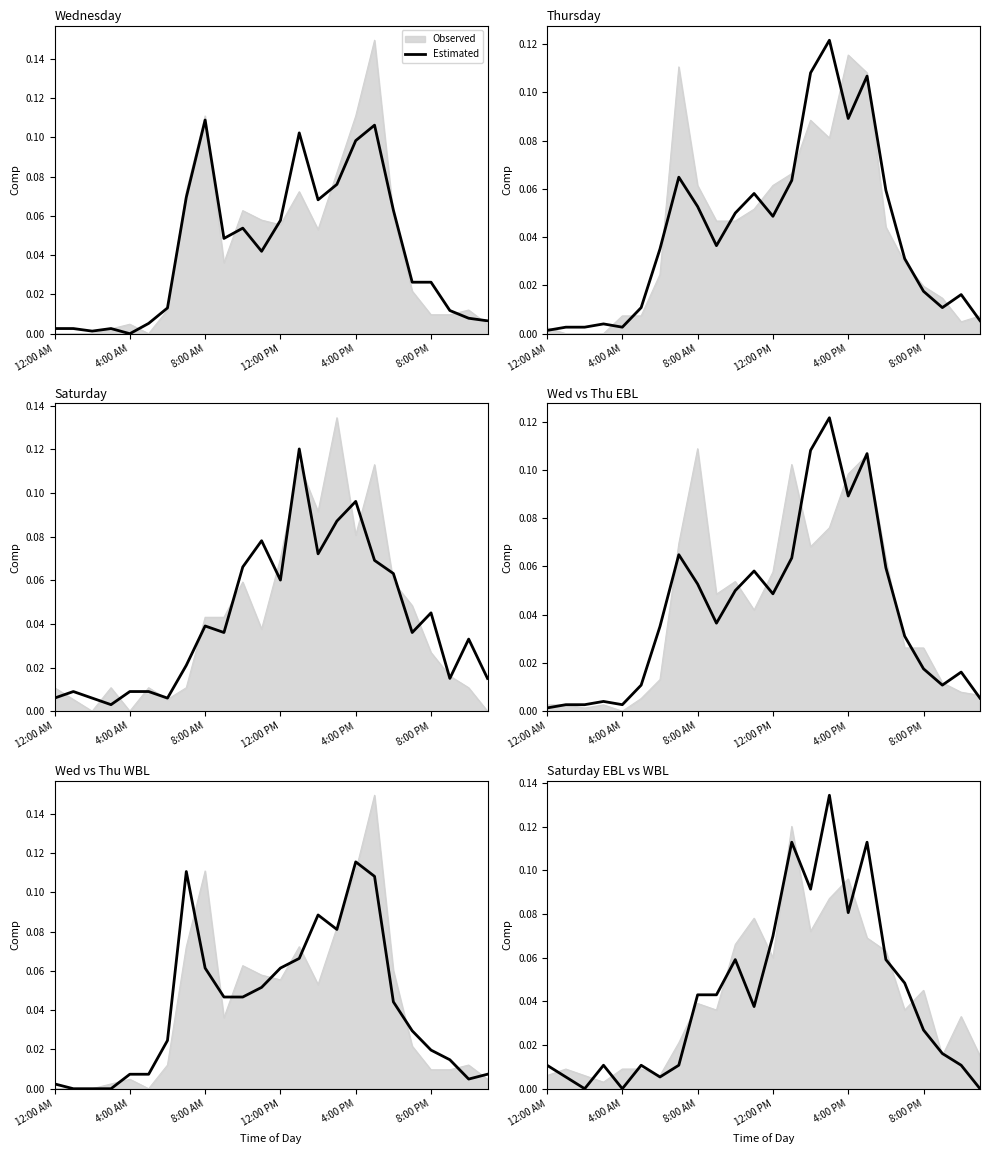

How many points are lower than both their immediate neighbors (excluding endpoints)?

6